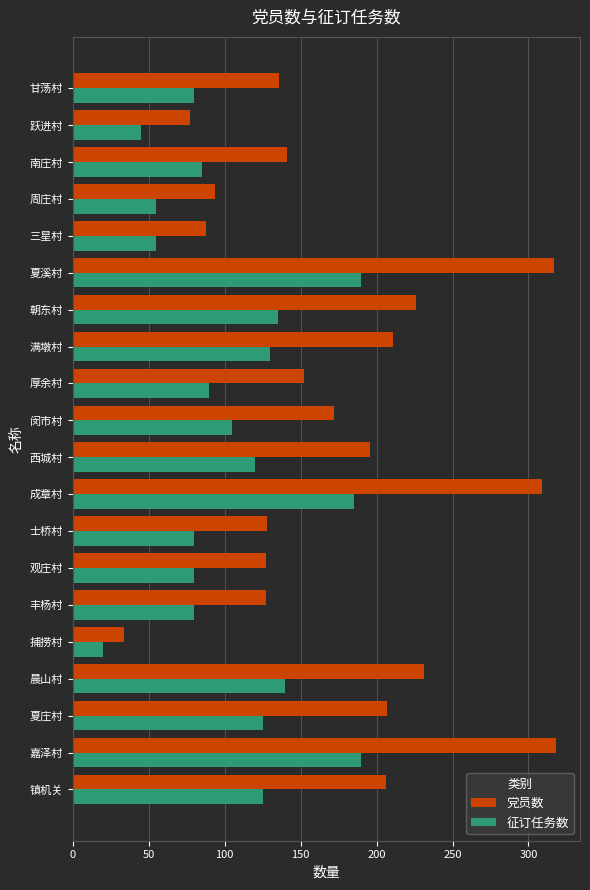

What is the lowest value of the 征订任务数 series?

20